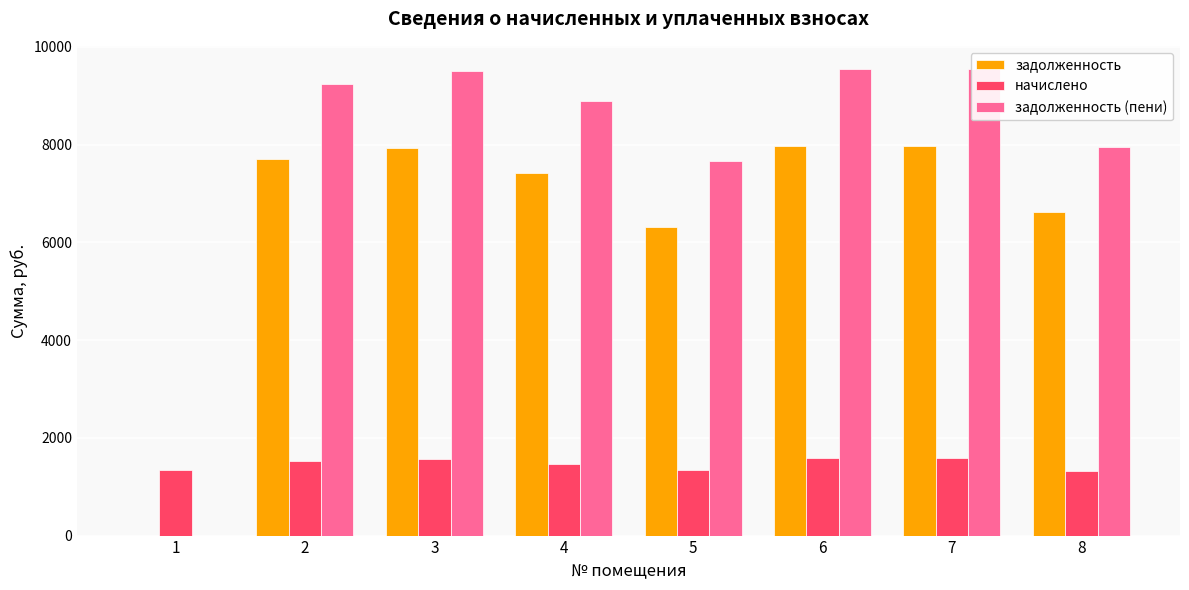

What is the total value across all series at 6?

19085.5